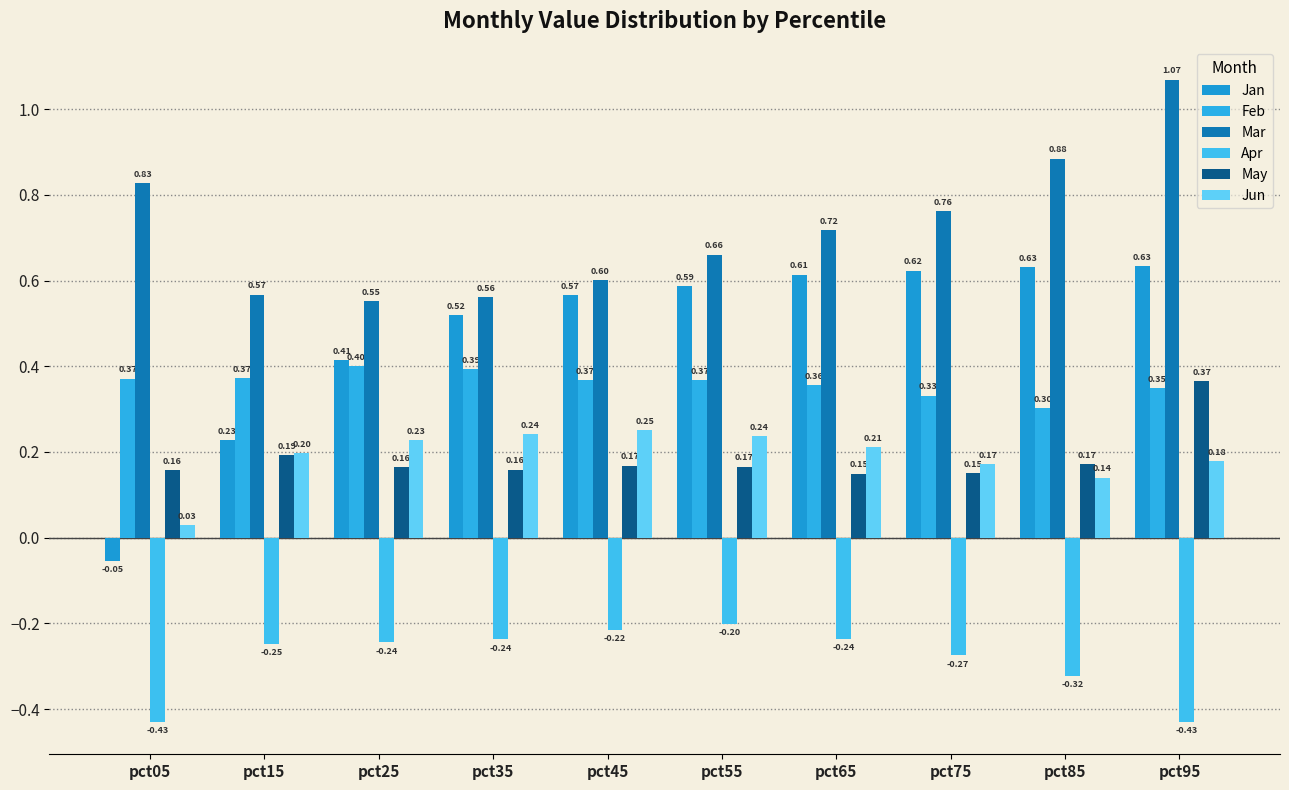

Reading right to left, what are all the values shown in this chart?

Jan: pct95=0.6	pct85=0.6	pct75=0.6	pct65=0.6	pct55=0.6	pct45=0.6	pct35=0.5	pct25=0.4	pct15=0.2	pct05=-0.1
Feb: pct95=0.3	pct85=0.3	pct75=0.3	pct65=0.4	pct55=0.4	pct45=0.4	pct35=0.4	pct25=0.4	pct15=0.4	pct05=0.4
Mar: pct95=1.1	pct85=0.9	pct75=0.8	pct65=0.7	pct55=0.7	pct45=0.6	pct35=0.6	pct25=0.6	pct15=0.6	pct05=0.8
Apr: pct95=-0.4	pct85=-0.3	pct75=-0.3	pct65=-0.2	pct55=-0.2	pct45=-0.2	pct35=-0.2	pct25=-0.2	pct15=-0.2	pct05=-0.4
May: pct95=0.4	pct85=0.2	pct75=0.1	pct65=0.1	pct55=0.2	pct45=0.2	pct35=0.2	pct25=0.2	pct15=0.2	pct05=0.2
Jun: pct95=0.2	pct85=0.1	pct75=0.2	pct65=0.2	pct55=0.2	pct45=0.3	pct35=0.2	pct25=0.2	pct15=0.2	pct05=0.0